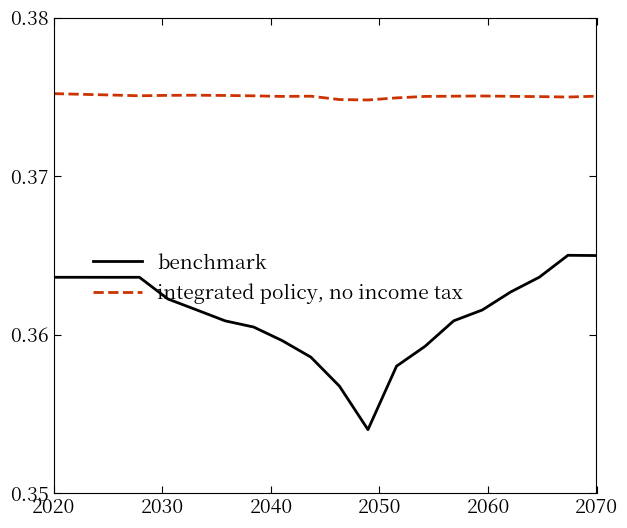

True or false: benchmark and integrated policy, no income tax cross at least once.

False